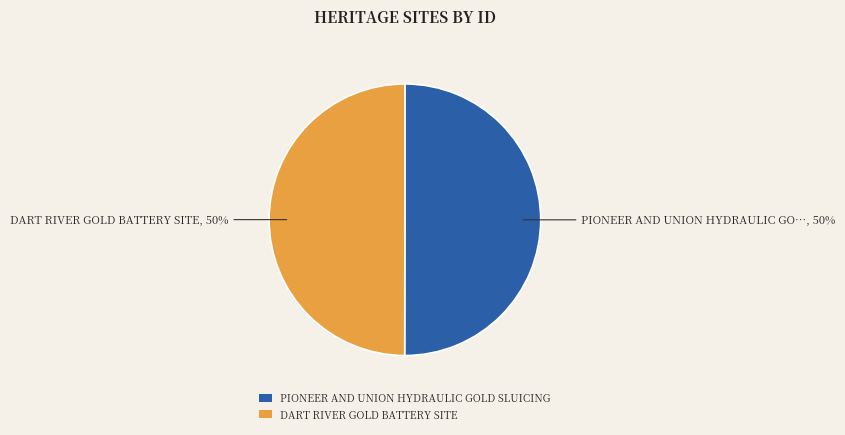

What is the ratio of the value at PIONEER AND UNION HYDRAULIC GOLD SLUICING to the value at DART RIVER GOLD BATTERY SITE?

1.0